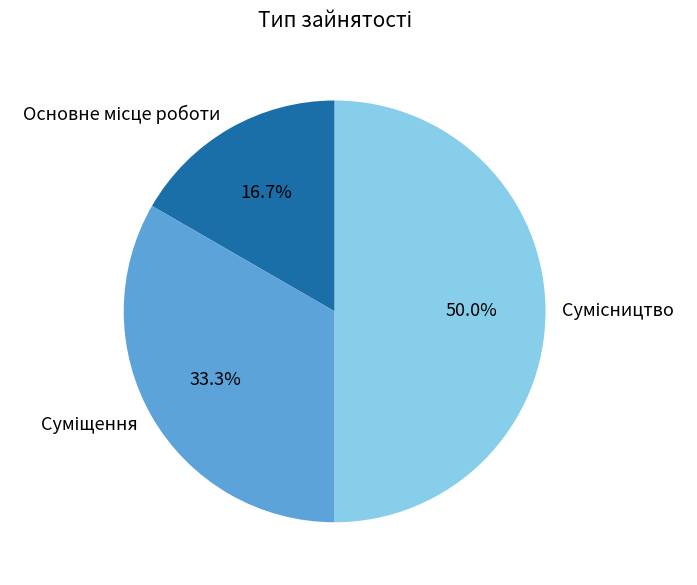

To the nearest percent, what is the combined percentage of Сумісництво and Суміщення?

83%